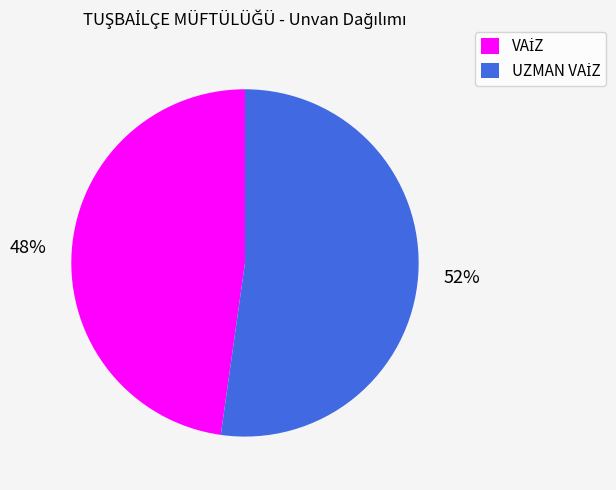

Does any single category account for the majority?

Yes